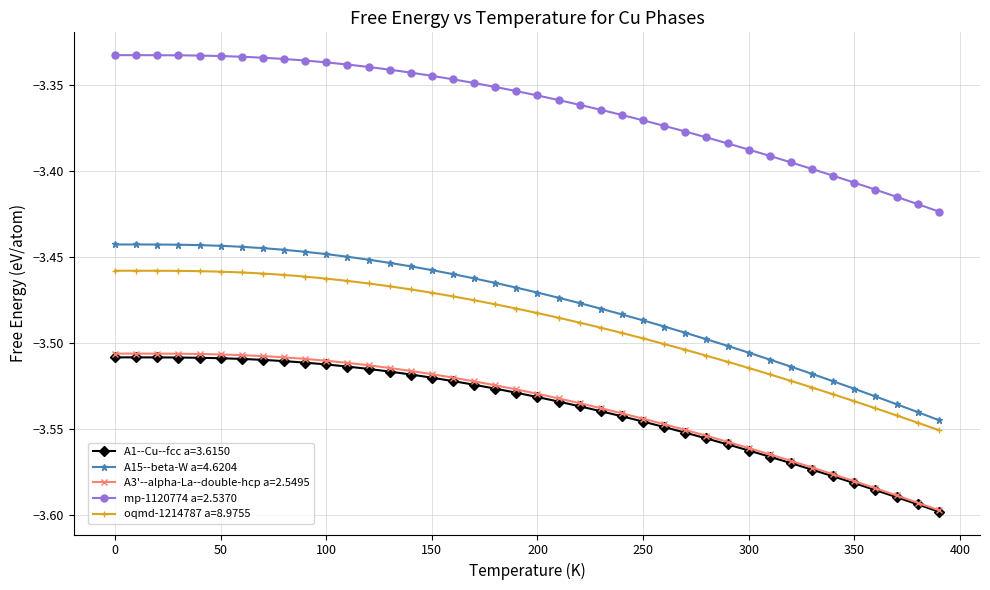

True or false: A15--beta-W a=4.6204 and A3'--alpha-La--double-hcp a=2.5495 intersect in this chart.

False